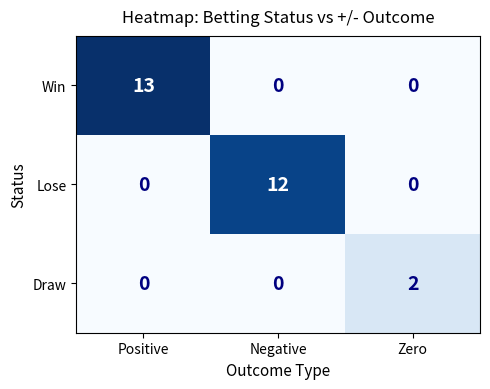

Count the Lose values in the range 0 to 12.

3